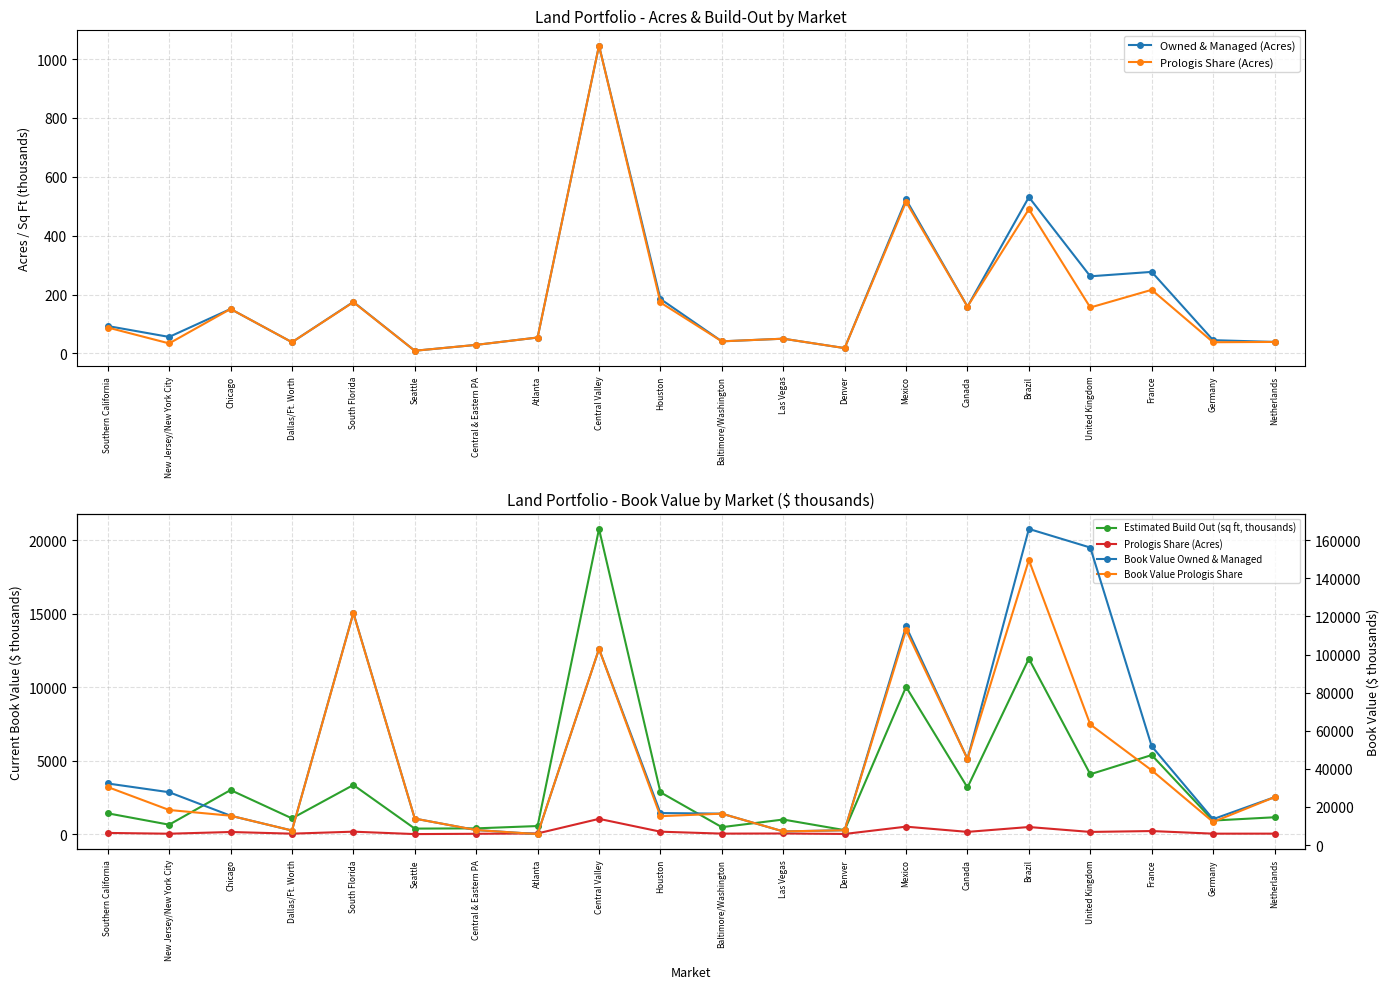

True or false: Prologis Share (Acres) has a value of 96 at United Kingdom.

False